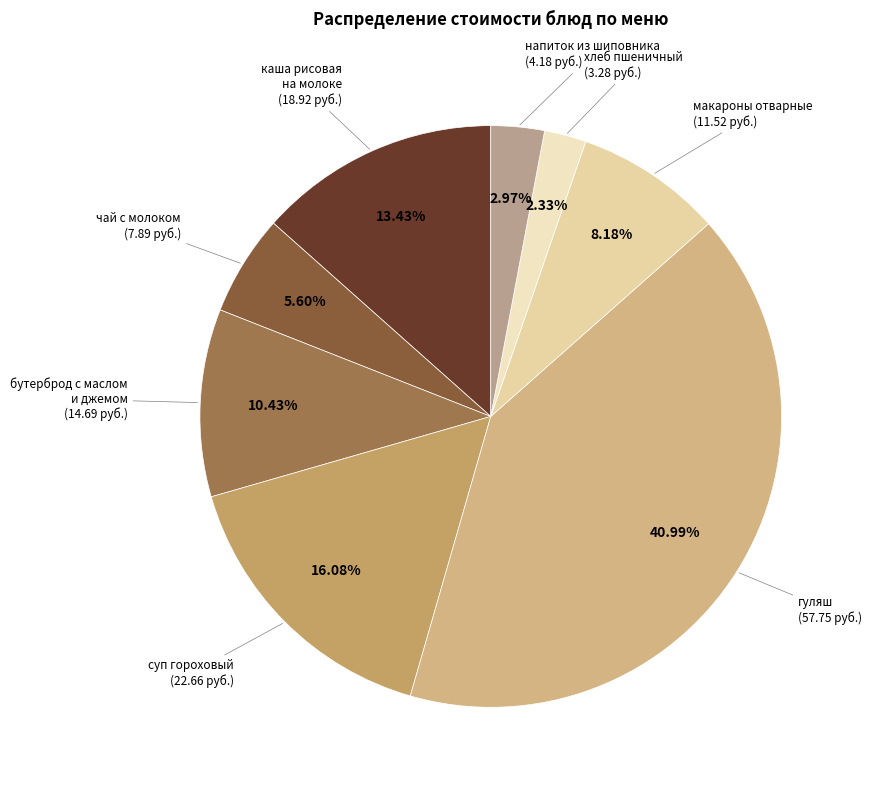

How many segments does this pie chart have?

8